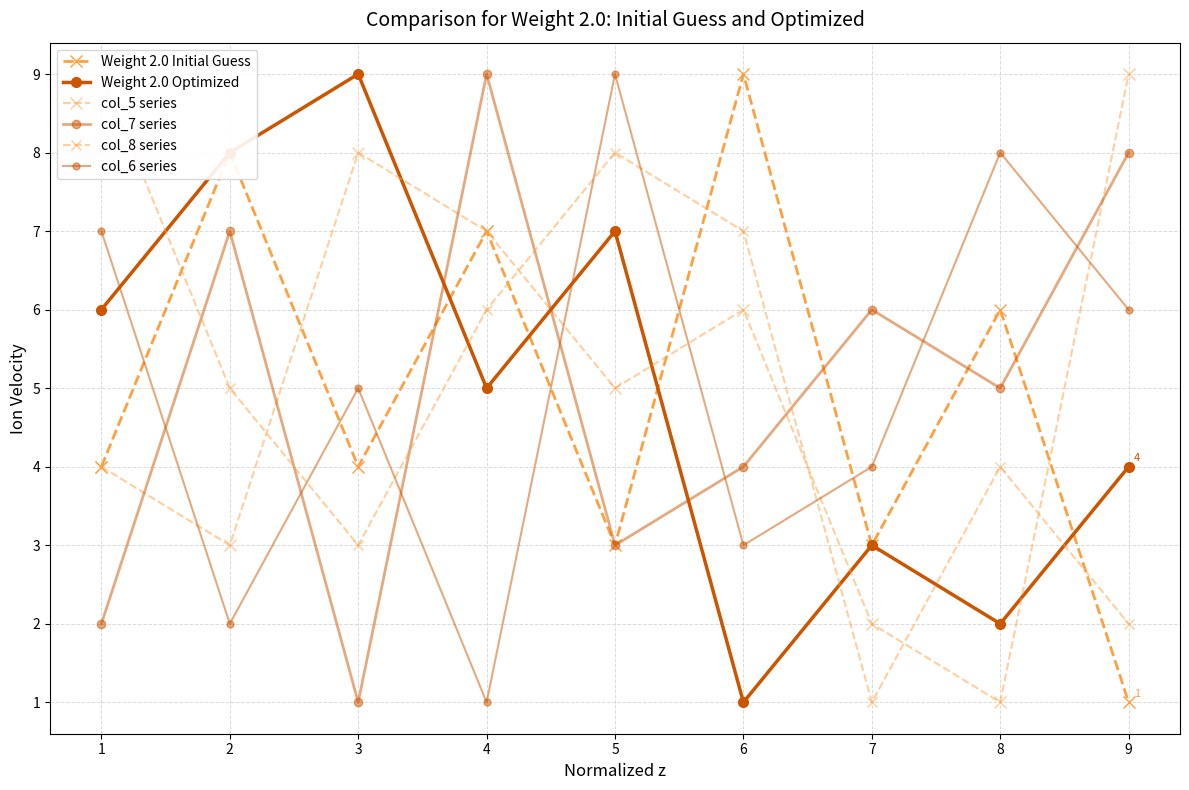

What is the minimum value shown in the chart?

1